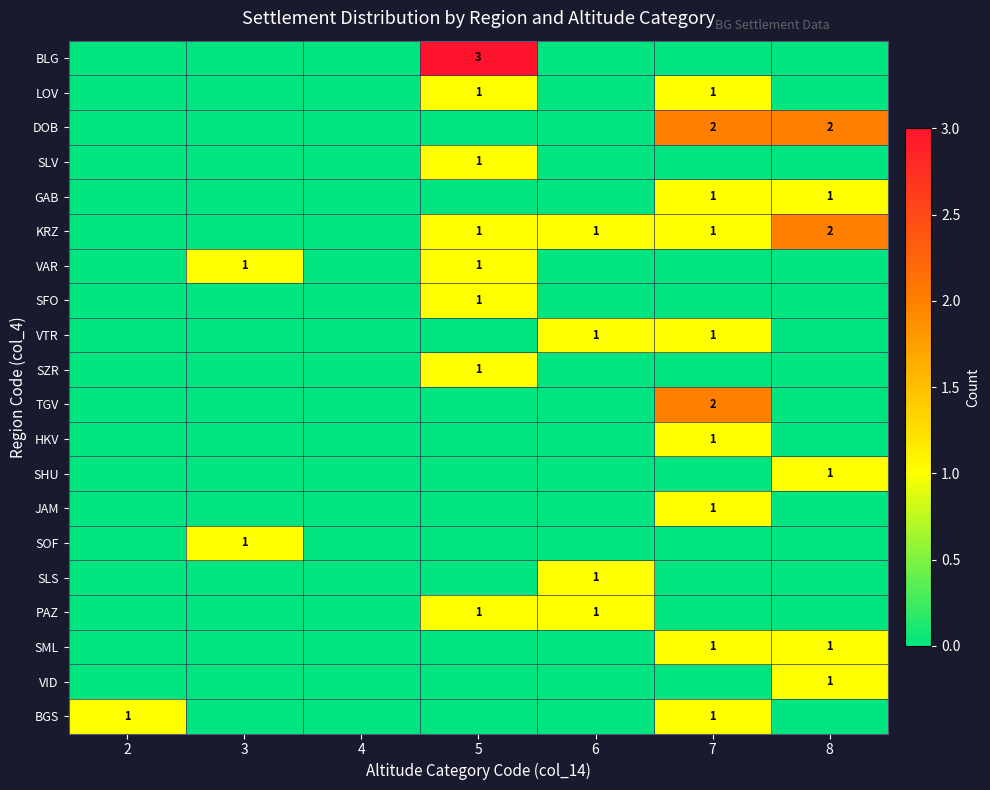

Is it true that DOB equals 3 at 7?

False